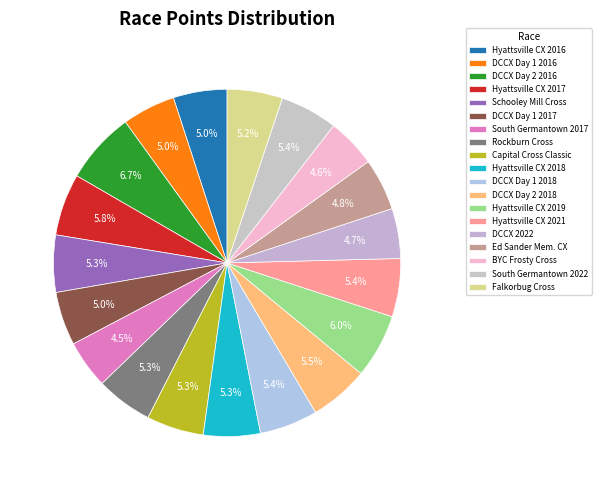

Combined, do DCCX Day 1 2016 and DCCX 2022 account for over 50%?

No